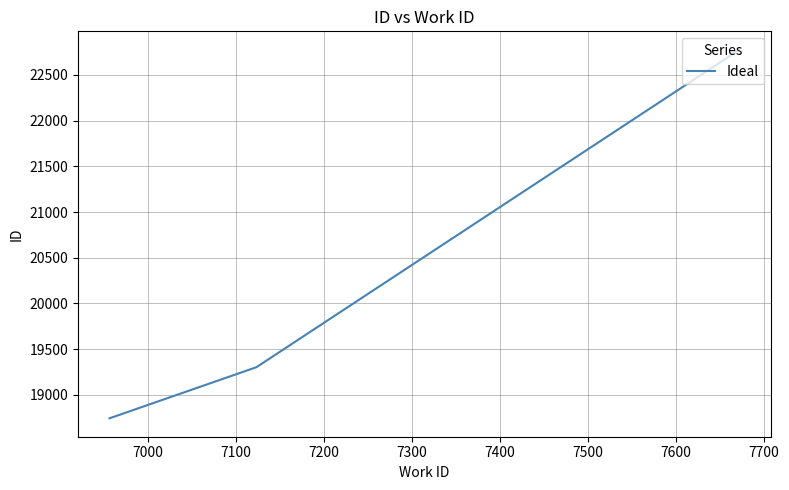

What is the difference between the maximum and minimum values?

4033